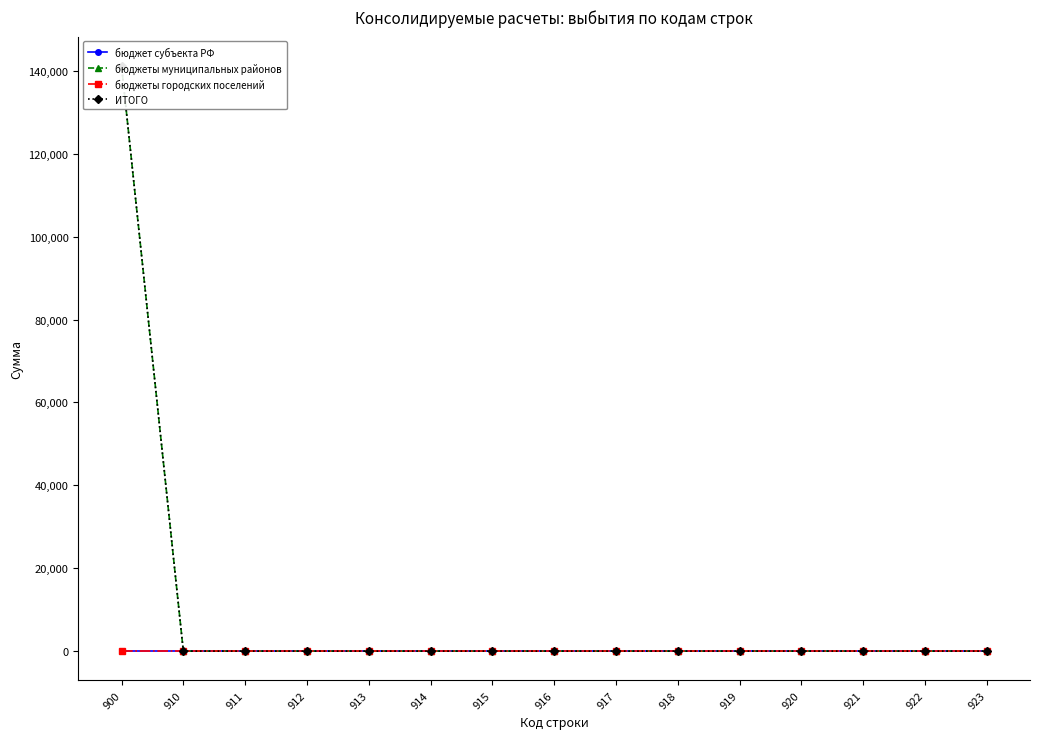

Which series has the largest total across all categories?

бюджеты муниципальных районов